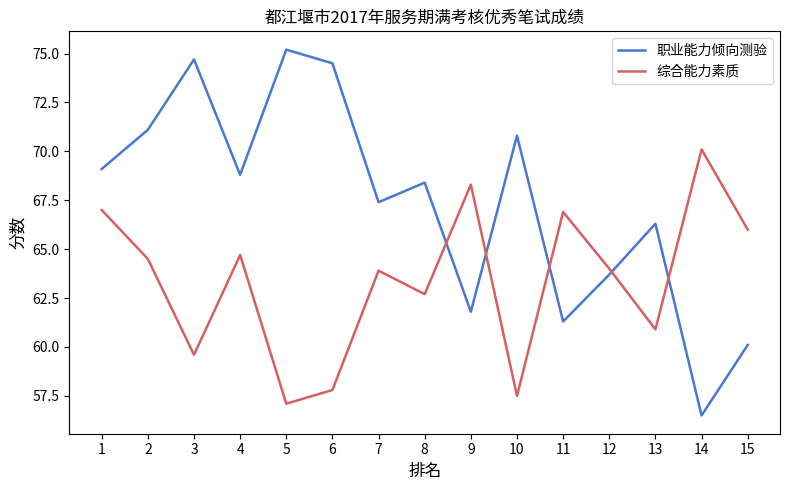

Reading right to left, extract all data points from this chart.

职业能力倾向测验: 15=60.1	14=56.5	13=66.3	12=63.7	11=61.3	10=70.8	9=61.8	8=68.4	7=67.4	6=74.5	5=75.2	4=68.8	3=74.7	2=71.1	1=69.1
综合能力素质: 15=66.0	14=70.1	13=60.9	12=64.0	11=66.9	10=57.5	9=68.3	8=62.7	7=63.9	6=57.8	5=57.1	4=64.7	3=59.6	2=64.5	1=67.0